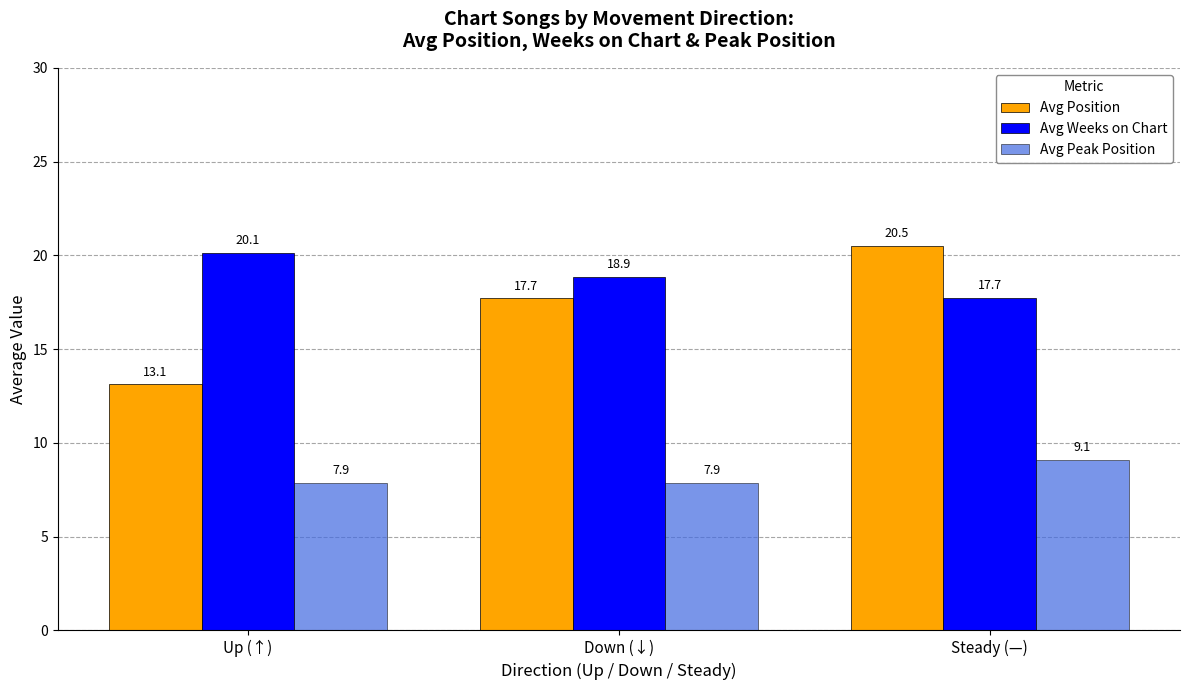

What is the sum of all Avg Weeks on Chart values?

56.7